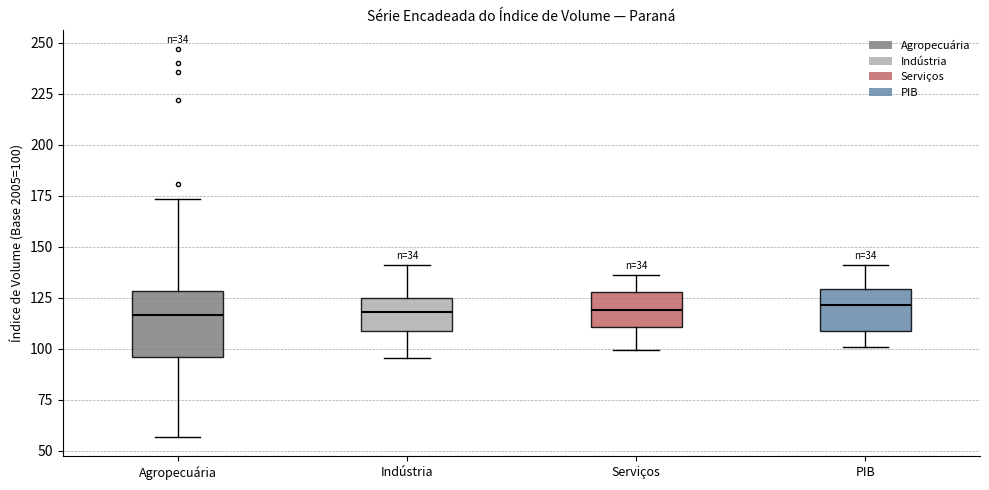

Comparing the boxes themselves (not the whiskers), which one is the tallest?

Agropecuária